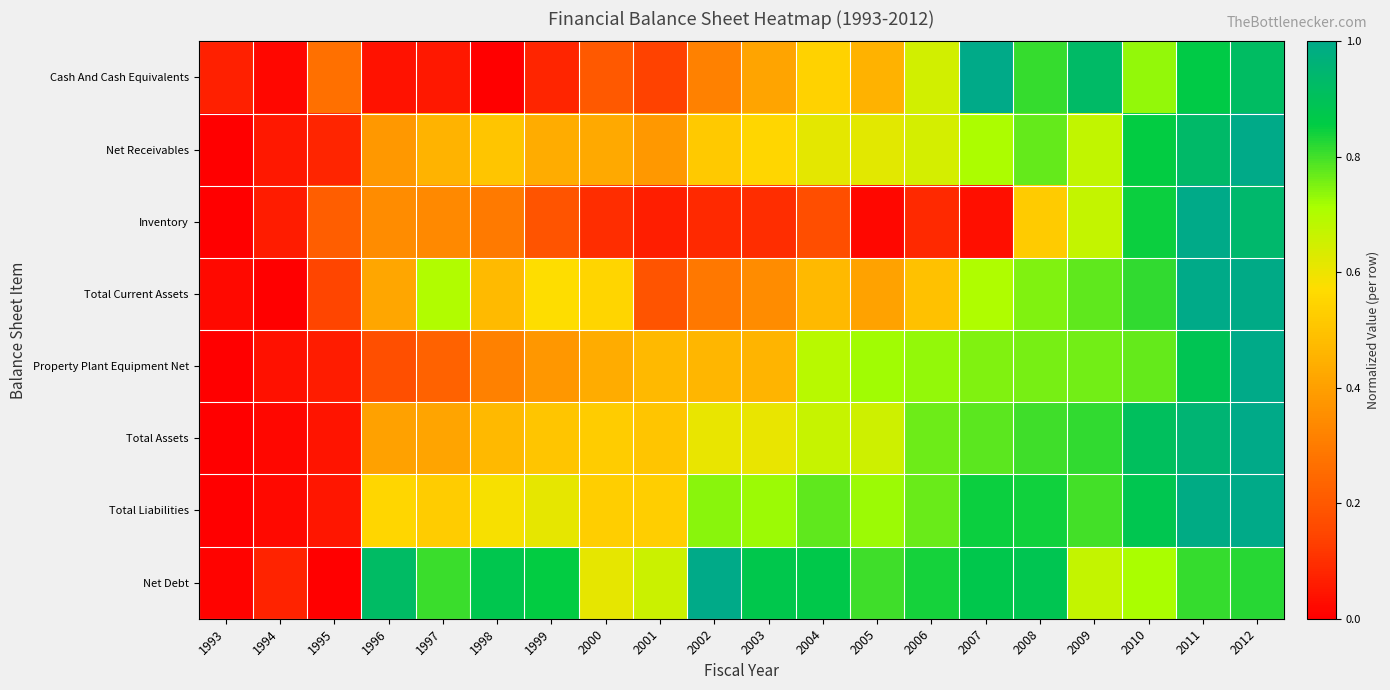

Reading right to left, list all the values displayed in this chart.

Cash And Cash Equivalents: 2012=0.9	2011=0.9	2010=0.7	2009=0.9	2008=0.8	2007=1.0	2006=0.6	2005=0.5	2004=0.5	2003=0.4	2002=0.3	2001=0.1	2000=0.2	1999=0.1	1998=0.0	1997=0.1	1996=0.0	1995=0.3	1994=0.0	1993=0.1
Net Receivables: 2012=1.0	2011=0.9	2010=0.9	2009=0.7	2008=0.8	2007=0.7	2006=0.6	2005=0.6	2004=0.6	2003=0.6	2002=0.5	2001=0.4	2000=0.4	1999=0.4	1998=0.5	1997=0.5	1996=0.4	1995=0.1	1994=0.1	1993=0.0
Inventory: 2012=0.9	2011=1.0	2010=0.8	2009=0.7	2008=0.5	2007=0.0	2006=0.1	2005=0.0	2004=0.2	2003=0.1	2002=0.1	2001=0.1	2000=0.1	1999=0.2	1998=0.3	1997=0.3	1996=0.3	1995=0.2	1994=0.1	1993=0.0
Total Current Assets: 2012=1.0	2011=1.0	2010=0.8	2009=0.8	2008=0.7	2007=0.7	2006=0.5	2005=0.4	2004=0.5	2003=0.3	2002=0.3	2001=0.2	2000=0.5	1999=0.6	1998=0.5	1997=0.7	1996=0.4	1995=0.1	1994=0.0	1993=0.0
Property Plant Equipment Net: 2012=1.0	2011=0.9	2010=0.8	2009=0.8	2008=0.8	2007=0.7	2006=0.7	2005=0.7	2004=0.7	2003=0.5	2002=0.5	2001=0.5	2000=0.4	1999=0.4	1998=0.3	1997=0.2	1996=0.2	1995=0.1	1994=0.0	1993=0.0
Total Assets: 2012=1.0	2011=1.0	2010=0.9	2009=0.8	2008=0.8	2007=0.8	2006=0.8	2005=0.7	2004=0.7	2003=0.6	2002=0.6	2001=0.5	2000=0.5	1999=0.5	1998=0.5	1997=0.4	1996=0.4	1995=0.0	1994=0.0	1993=0.0
Total Liabilities: 2012=1.0	2011=1.0	2010=0.9	2009=0.8	2008=0.8	2007=0.8	2006=0.8	2005=0.7	2004=0.8	2003=0.7	2002=0.7	2001=0.5	2000=0.5	1999=0.6	1998=0.6	1997=0.5	1996=0.6	1995=0.0	1994=0.0	1993=0.0
Net Debt: 2012=0.8	2011=0.8	2010=0.7	2009=0.7	2008=0.9	2007=0.9	2006=0.8	2005=0.8	2004=0.9	2003=0.9	2002=1.0	2001=0.7	2000=0.6	1999=0.9	1998=0.9	1997=0.8	1996=0.9	1995=0.0	1994=0.1	1993=0.0